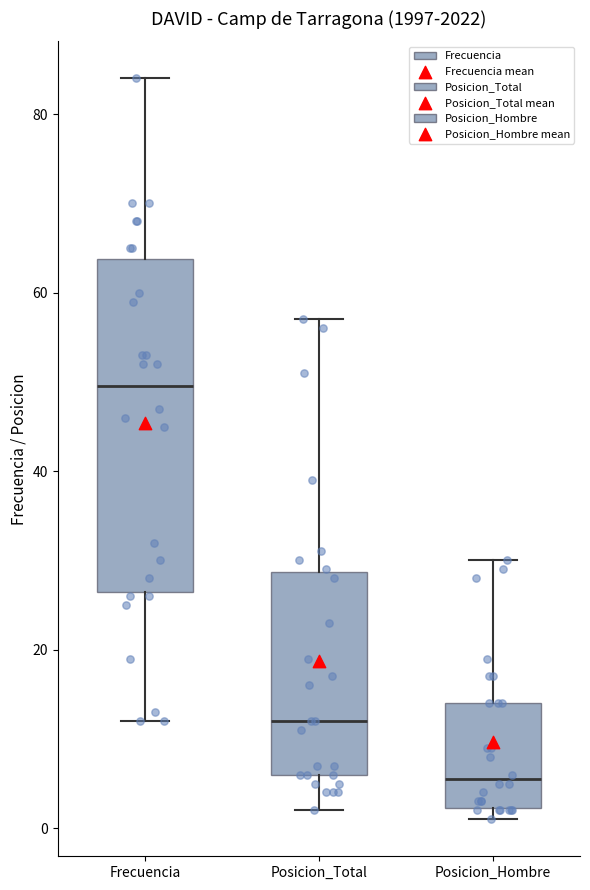

Which box is the tallest, from its lower edge to its upper edge?

Frecuencia